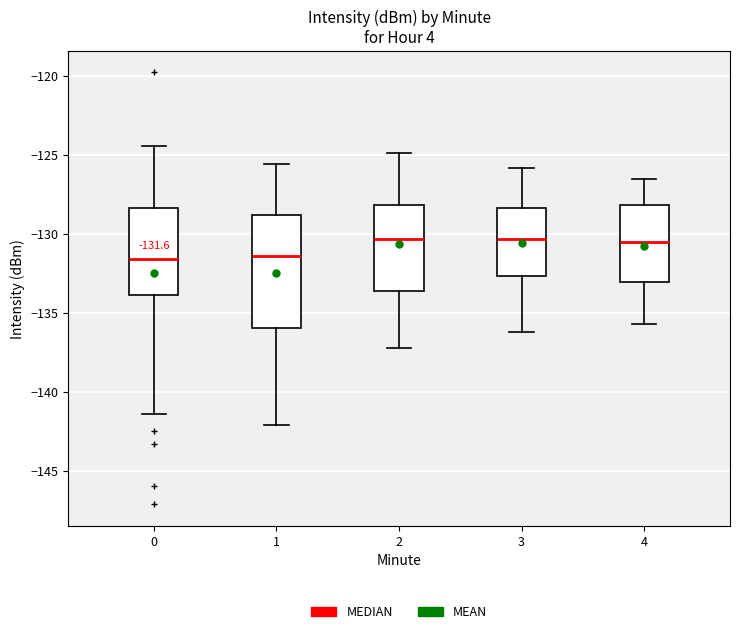

Which box is the tallest, from its lower edge to its upper edge?

1